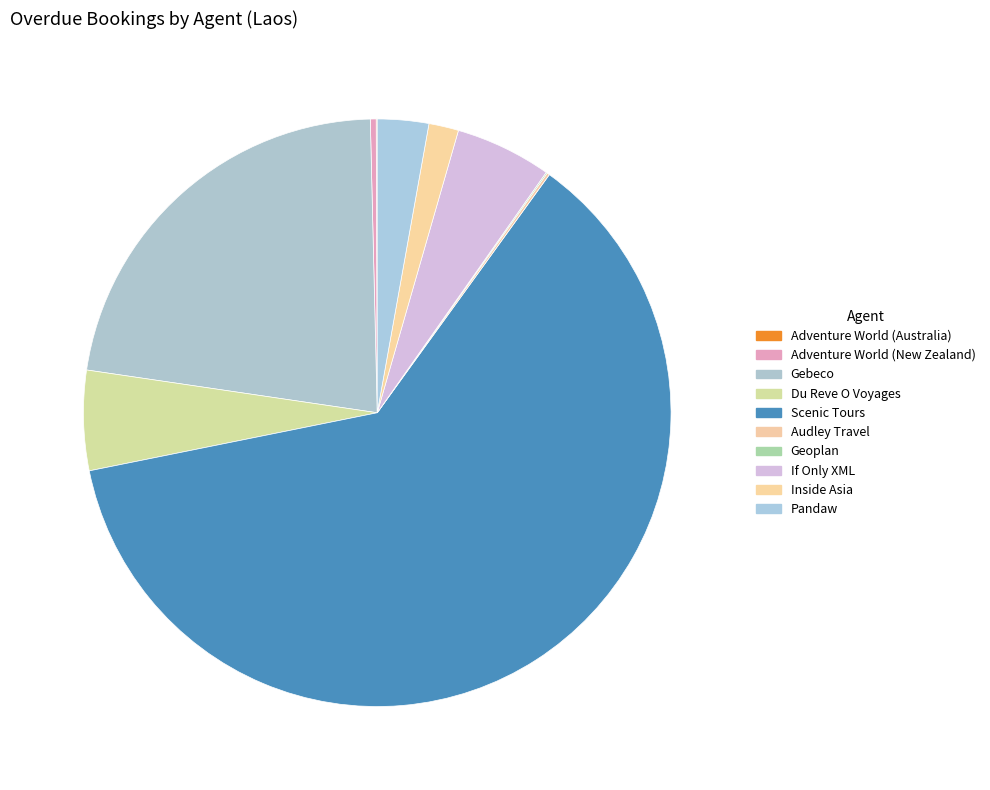

Do Audley Travel and Adventure World (Australia) together represent more than half of the pie?

No